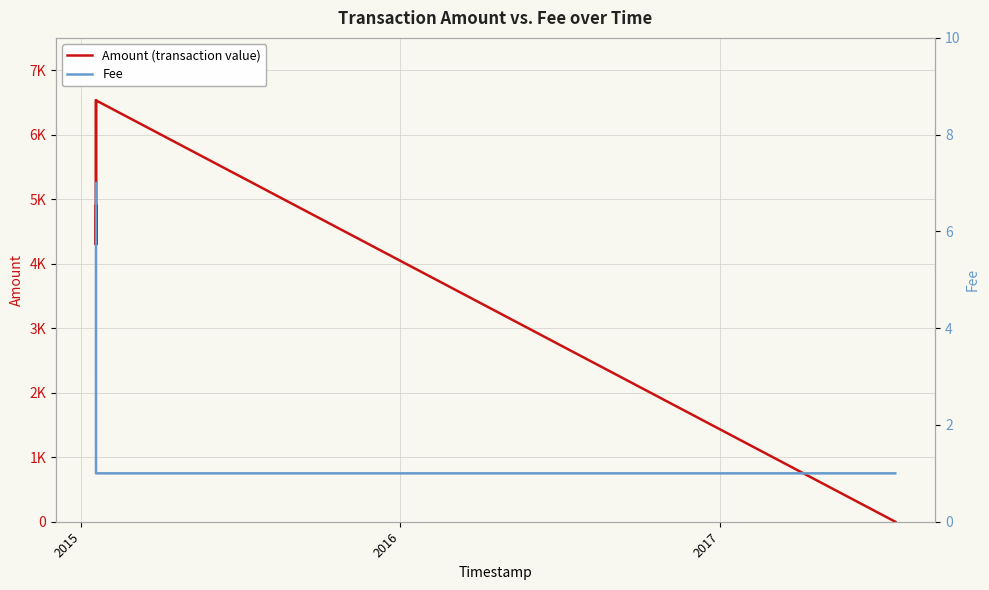

What are all the series names shown in the legend?

Amount (transaction value), Fee